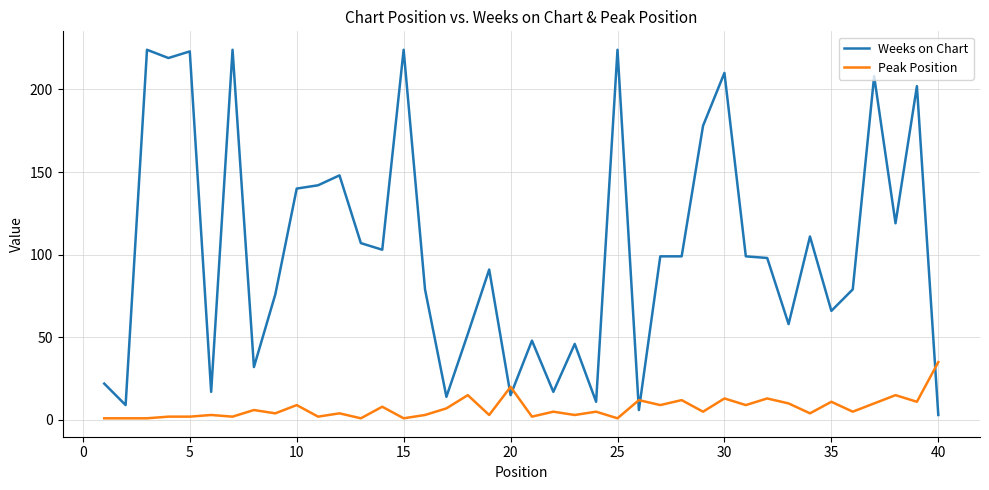

Is this an area chart (filled region under the line)?

No